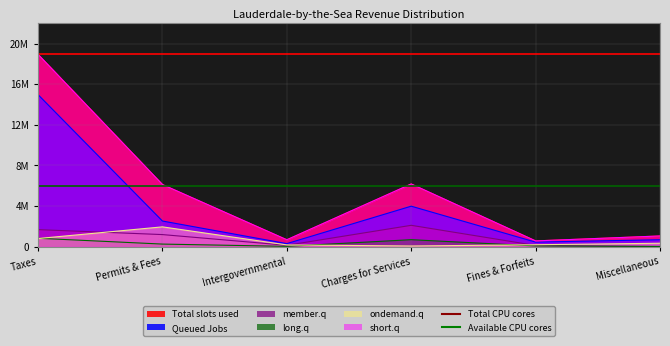

Where is Total CPU cores nearest to the value 9465826?

Taxes